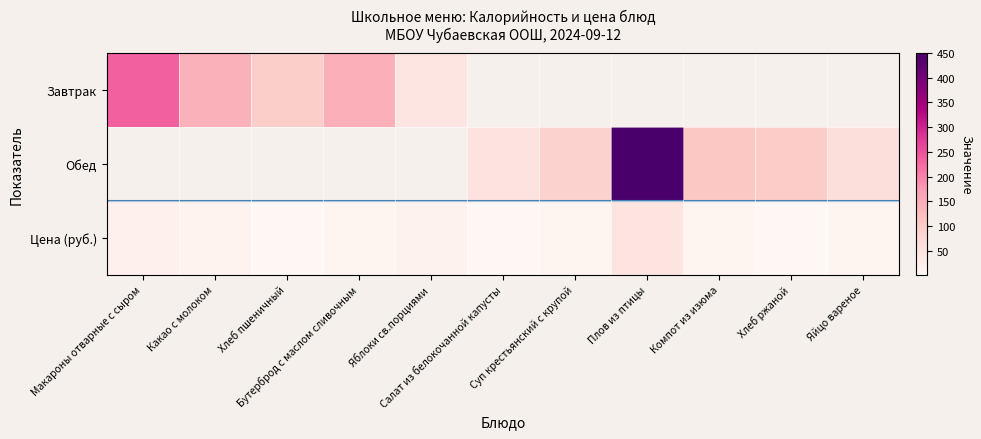

At which label does Завтрак reach its peak?

Макароны отварные с сыром